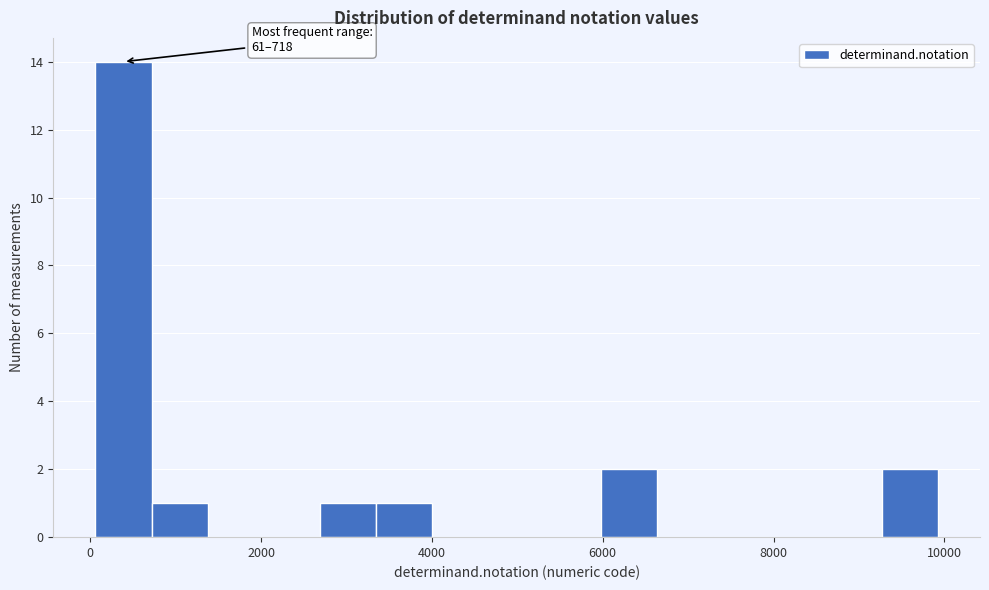

Read against the x-axis, roughly where is the centre of the tallest bar?

400